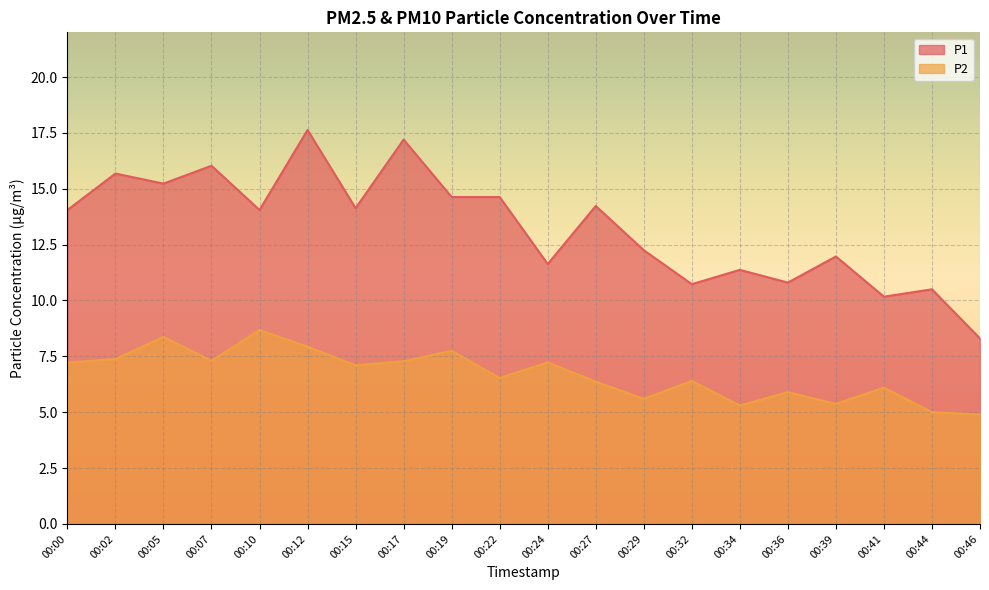

Reading left to right, transcribe all the data shown in this chart.

P1: 14.1	15.7	15.2	16.0	14.1	17.6	14.1	17.2	14.6	14.6	11.6	14.2	12.2	10.7	11.4	10.8	12.0	10.2	10.5	8.3
P2: 7.2	7.4	8.4	7.3	8.7	7.9	7.1	7.3	7.8	6.5	7.2	6.4	5.6	6.4	5.3	5.9	5.4	6.1	5.0	4.9